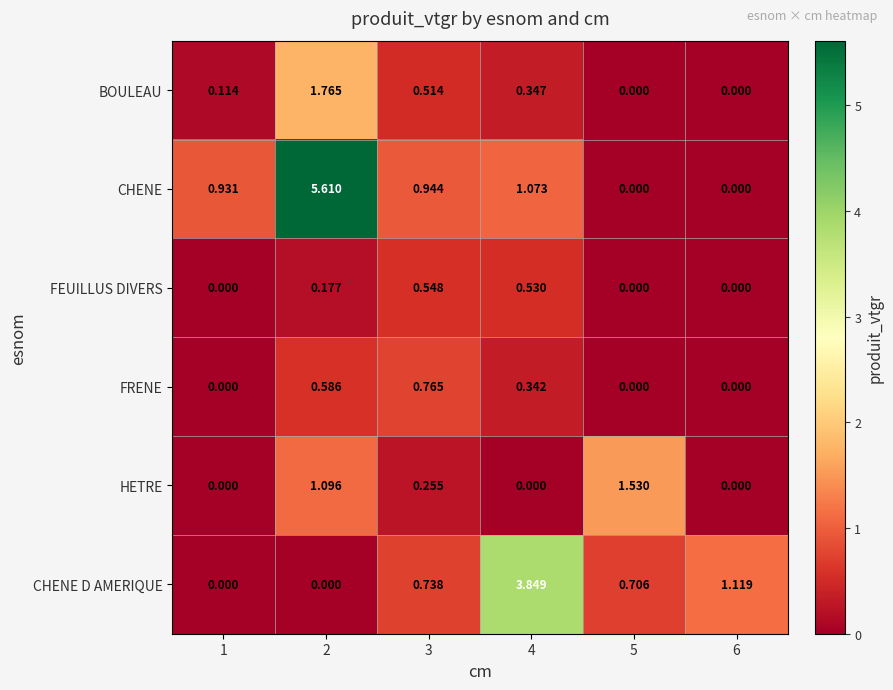

Which series has the largest total across all categories?

CHENE